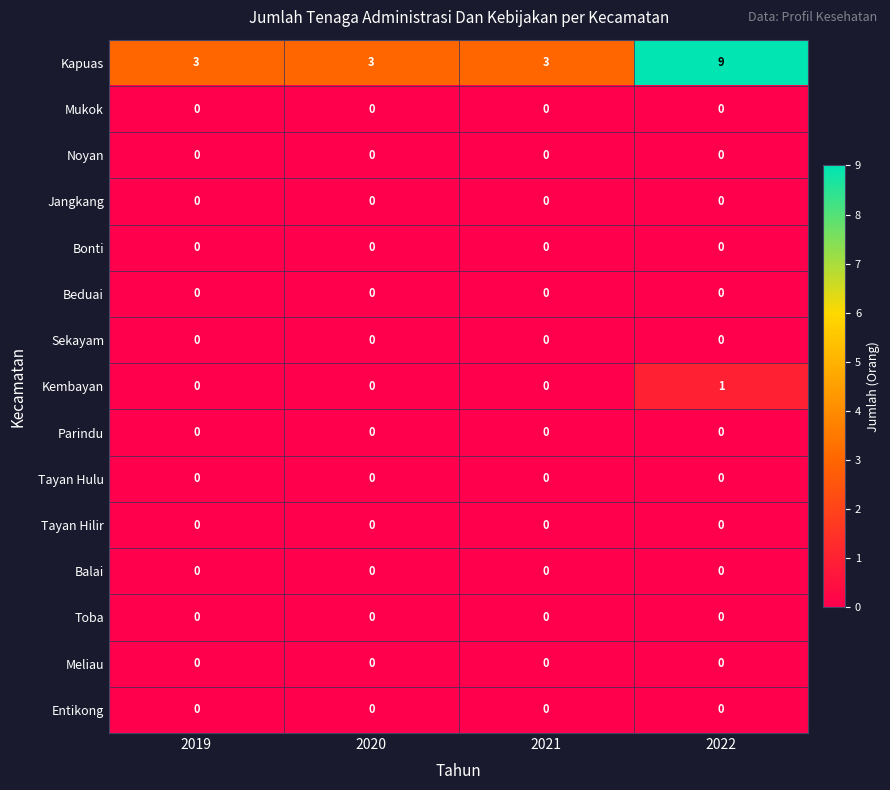

Which series changed the most between 2020 and 2022?

Kapuas